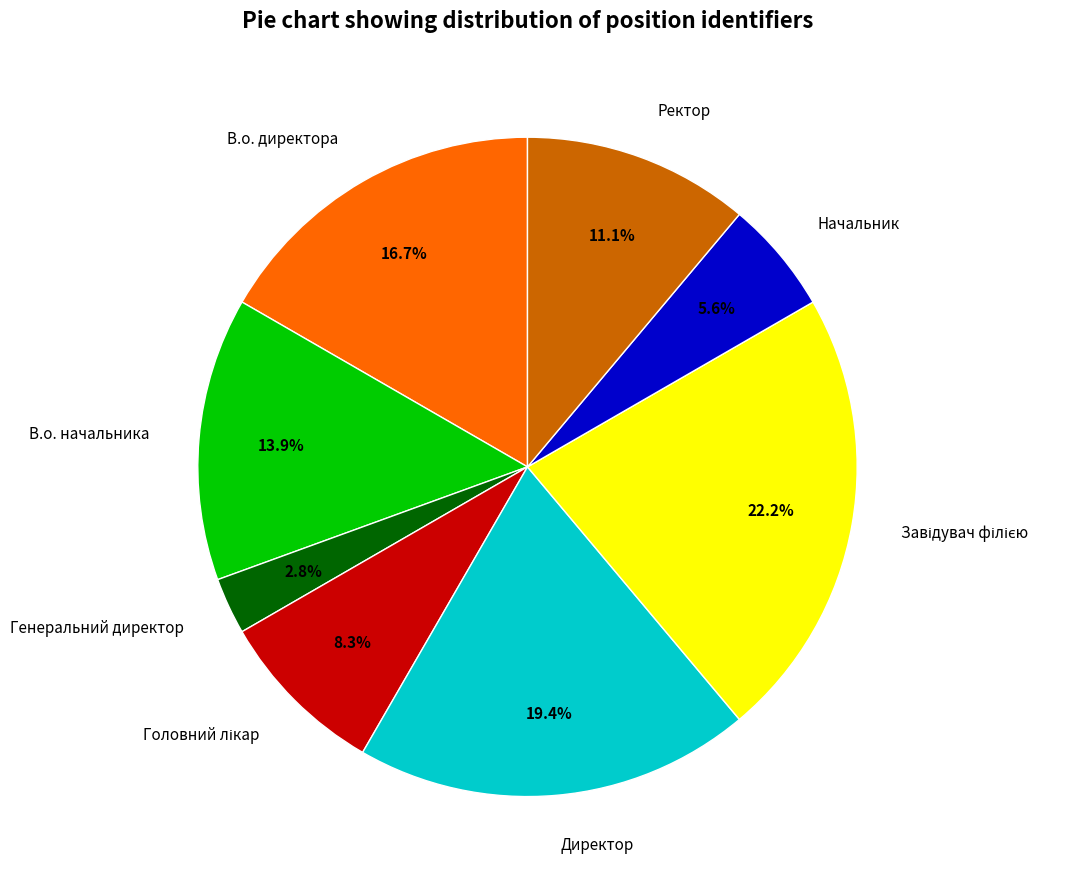

Between Директор and Генеральний директор, which is larger?

Директор